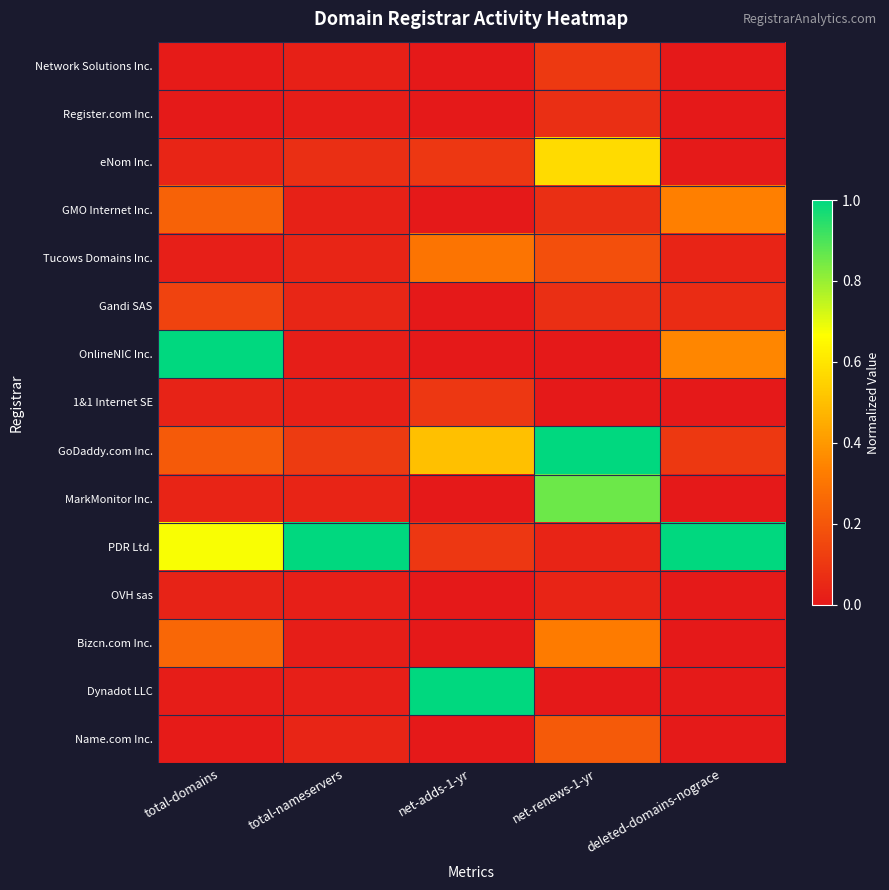

Reading left to right, what are all the values shown in this chart?

Network Solutions Inc.: total-domains=0.0	total-nameservers=0.0	net-adds-1-yr=0.0	net-renews-1-yr=0.1	deleted-domains-nograce=0.0
Register.com Inc.: total-domains=0.0	total-nameservers=0.0	net-adds-1-yr=0.0	net-renews-1-yr=0.1	deleted-domains-nograce=0.0
eNom Inc.: total-domains=0.0	total-nameservers=0.1	net-adds-1-yr=0.1	net-renews-1-yr=0.6	deleted-domains-nograce=0.0
GMO Internet Inc.: total-domains=0.2	total-nameservers=0.0	net-adds-1-yr=0.0	net-renews-1-yr=0.1	deleted-domains-nograce=0.3
Tucows Domains Inc.: total-domains=0.0	total-nameservers=0.0	net-adds-1-yr=0.3	net-renews-1-yr=0.2	deleted-domains-nograce=0.0
Gandi SAS: total-domains=0.1	total-nameservers=0.0	net-adds-1-yr=0.0	net-renews-1-yr=0.1	deleted-domains-nograce=0.1
OnlineNIC Inc.: total-domains=1.0	total-nameservers=0.0	net-adds-1-yr=0.0	net-renews-1-yr=0.0	deleted-domains-nograce=0.4
1&1 Internet SE: total-domains=0.0	total-nameservers=0.0	net-adds-1-yr=0.1	net-renews-1-yr=0.0	deleted-domains-nograce=0.0
GoDaddy.com Inc.: total-domains=0.2	total-nameservers=0.1	net-adds-1-yr=0.5	net-renews-1-yr=1.0	deleted-domains-nograce=0.1
MarkMonitor Inc.: total-domains=0.0	total-nameservers=0.0	net-adds-1-yr=0.0	net-renews-1-yr=0.9	deleted-domains-nograce=0.0
PDR Ltd.: total-domains=0.7	total-nameservers=1.0	net-adds-1-yr=0.1	net-renews-1-yr=0.0	deleted-domains-nograce=1.0
OVH sas: total-domains=0.0	total-nameservers=0.0	net-adds-1-yr=0.0	net-renews-1-yr=0.0	deleted-domains-nograce=0.0
Bizcn.com Inc.: total-domains=0.3	total-nameservers=0.0	net-adds-1-yr=0.0	net-renews-1-yr=0.3	deleted-domains-nograce=0.0
Dynadot LLC: total-domains=0.0	total-nameservers=0.0	net-adds-1-yr=1.0	net-renews-1-yr=0.0	deleted-domains-nograce=0.0
Name.com Inc.: total-domains=0.0	total-nameservers=0.0	net-adds-1-yr=0.0	net-renews-1-yr=0.2	deleted-domains-nograce=0.0